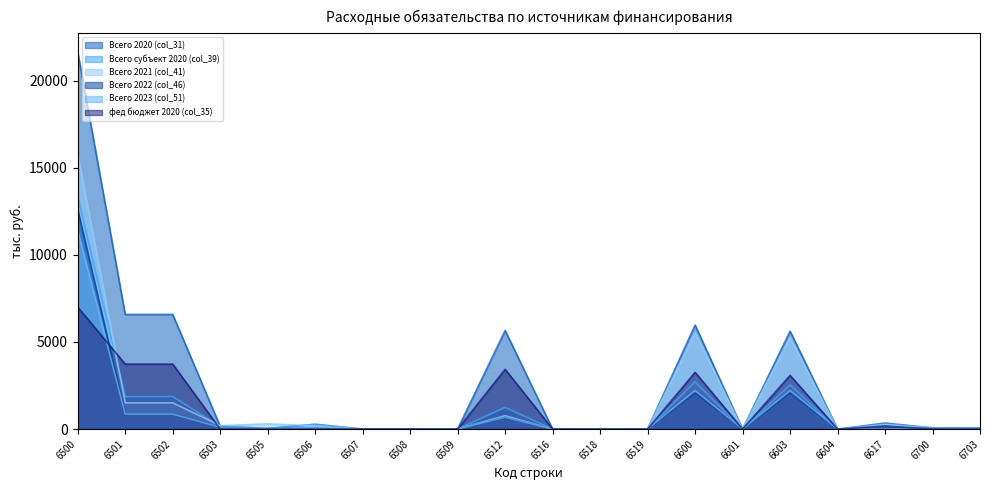

What is the difference between the фед бюджет 2020 (col_35) values at 6501 and 6604?

3730.6